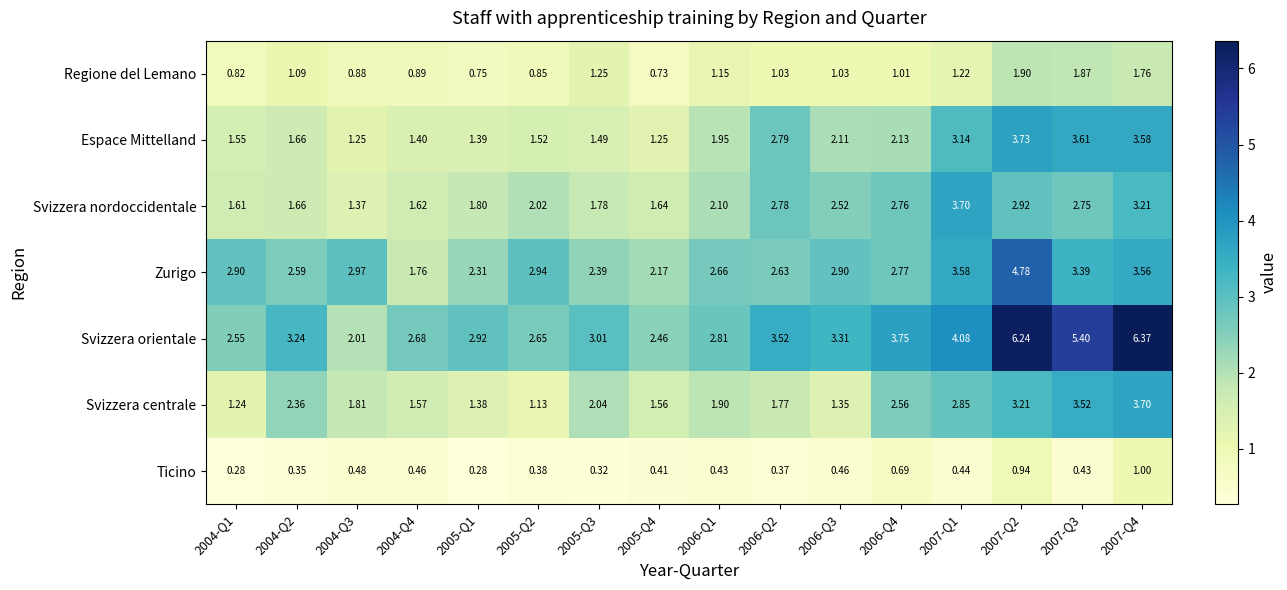

Which series has the largest total across all categories?

Svizzera orientale